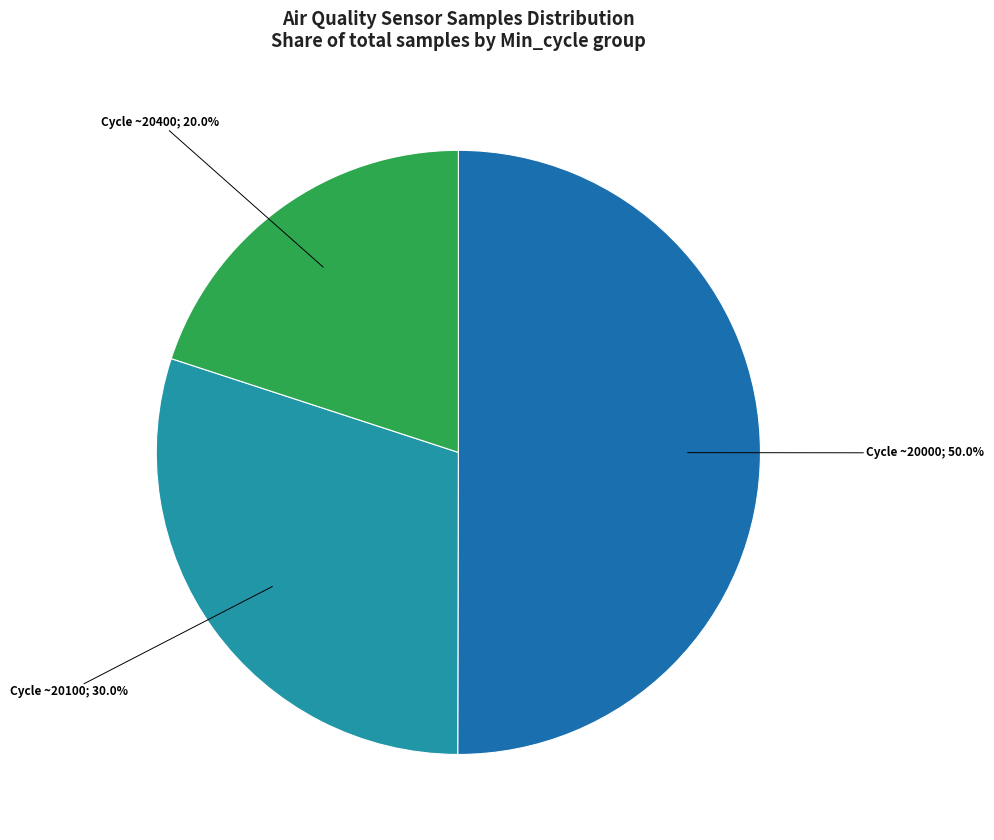

How many segments does this pie chart have?

3